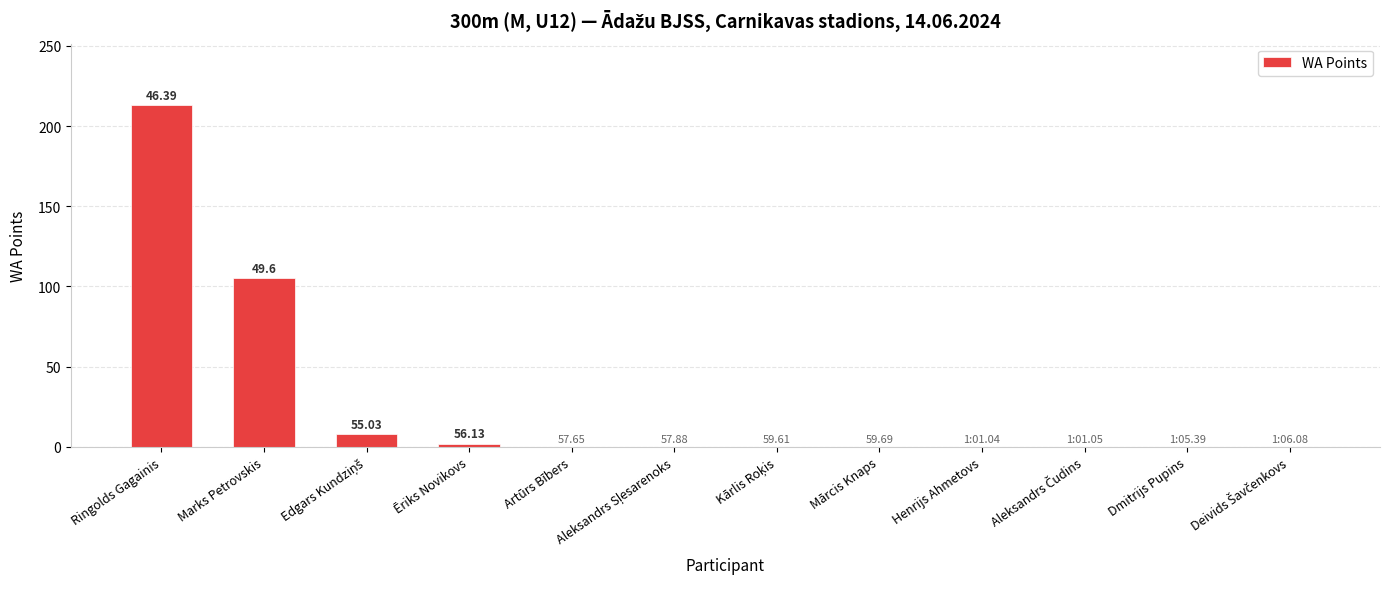

Which category has the highest value across all series?

Ringolds Gagainis